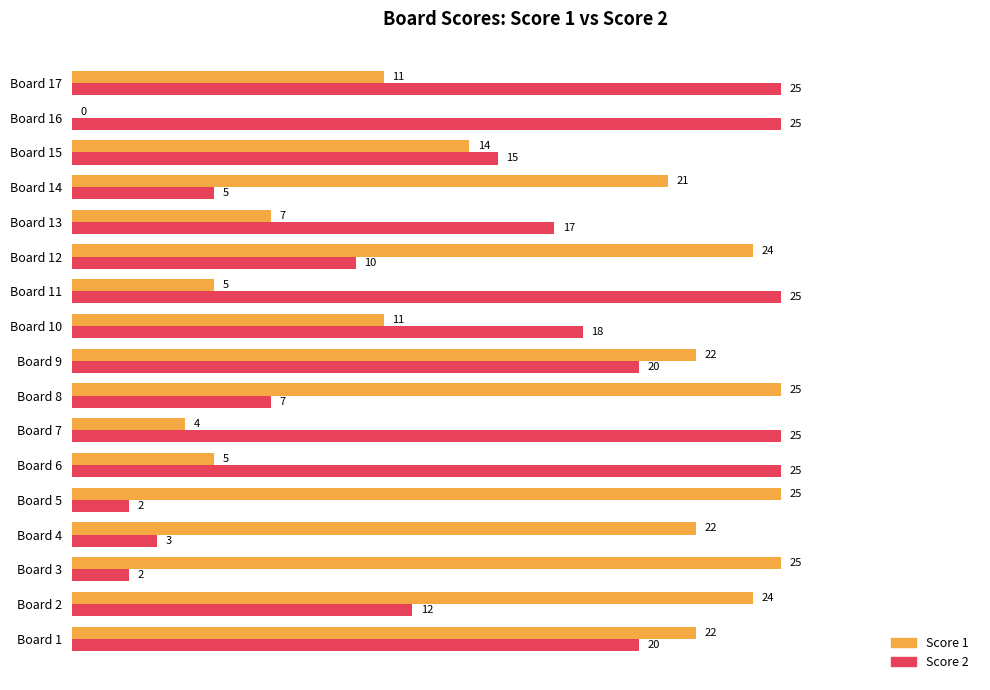

Is it true that Score 1 equals 37 at Board 1?

False